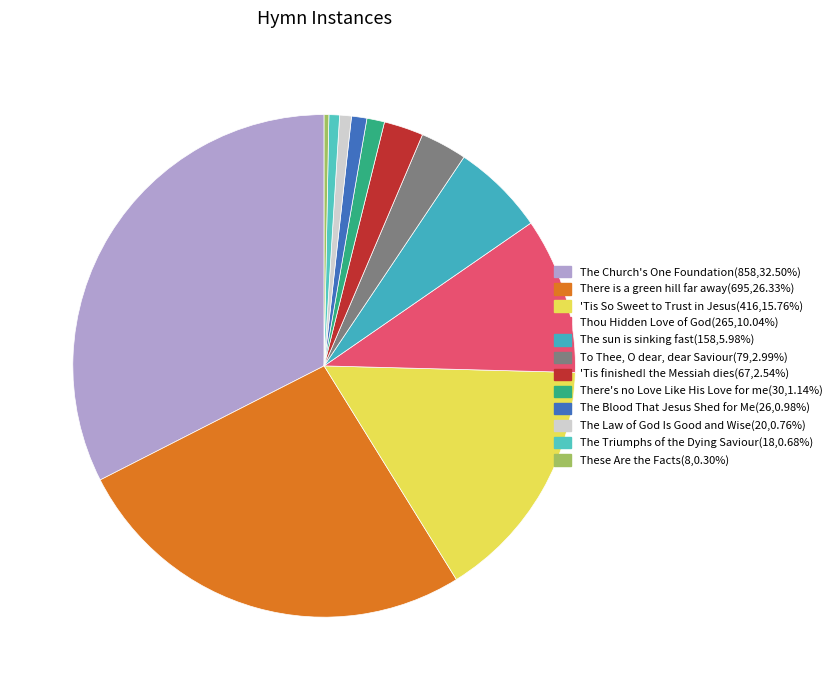

To the nearest percent, what is the difference between the largest and smallest slice percentages?

32%